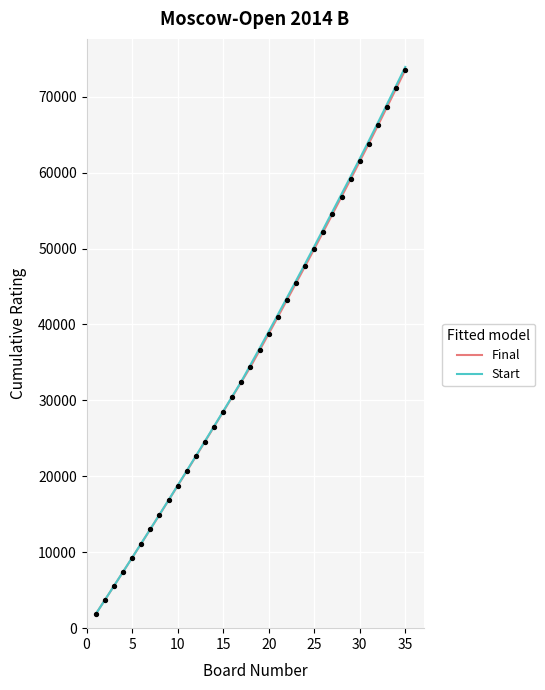

What are all the series names shown in the legend?

Final, Start